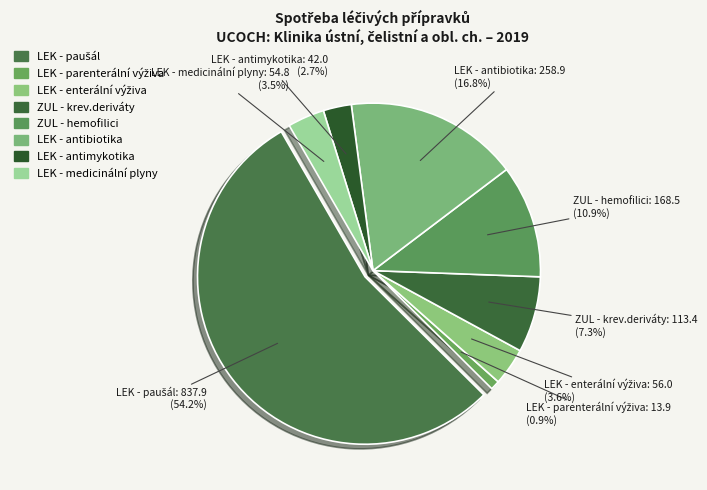

Which slice represents more than half of the pie?

LEK - paušál